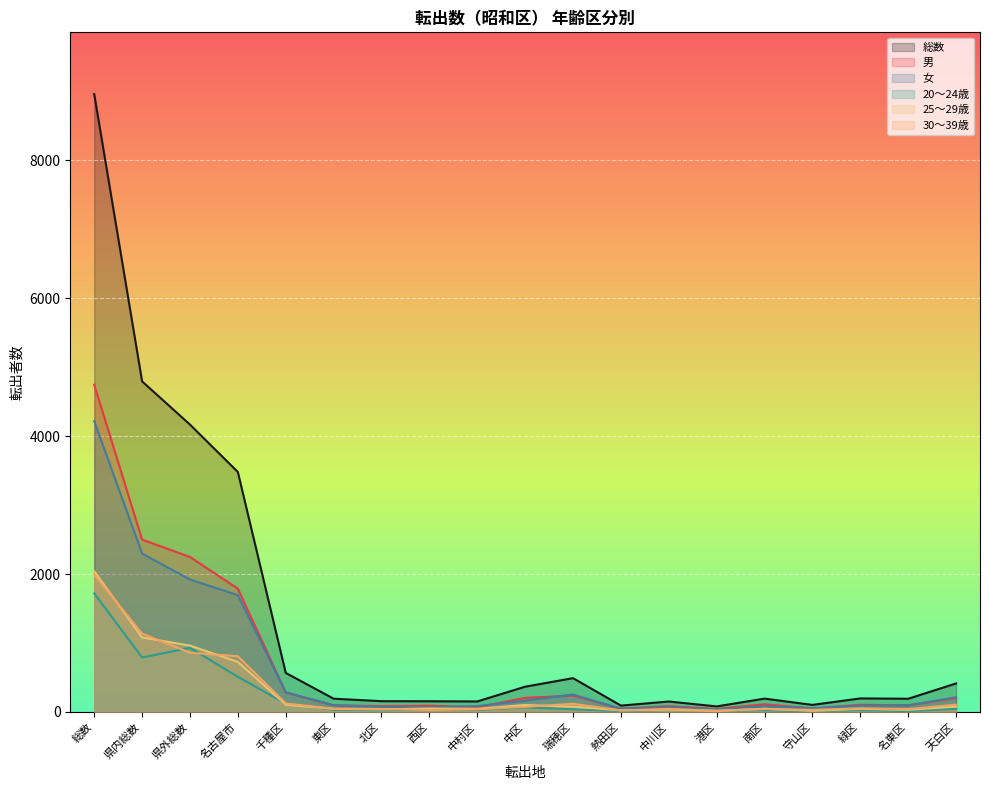

At which category does 30～39歳 reach its first local valley?

西区